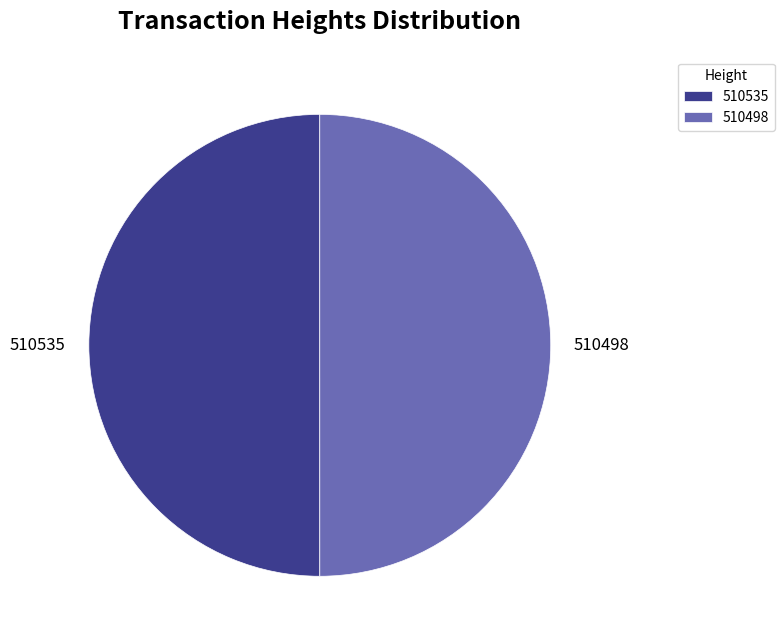

The 510535 slice represents 50% of the pie. True or false?

True